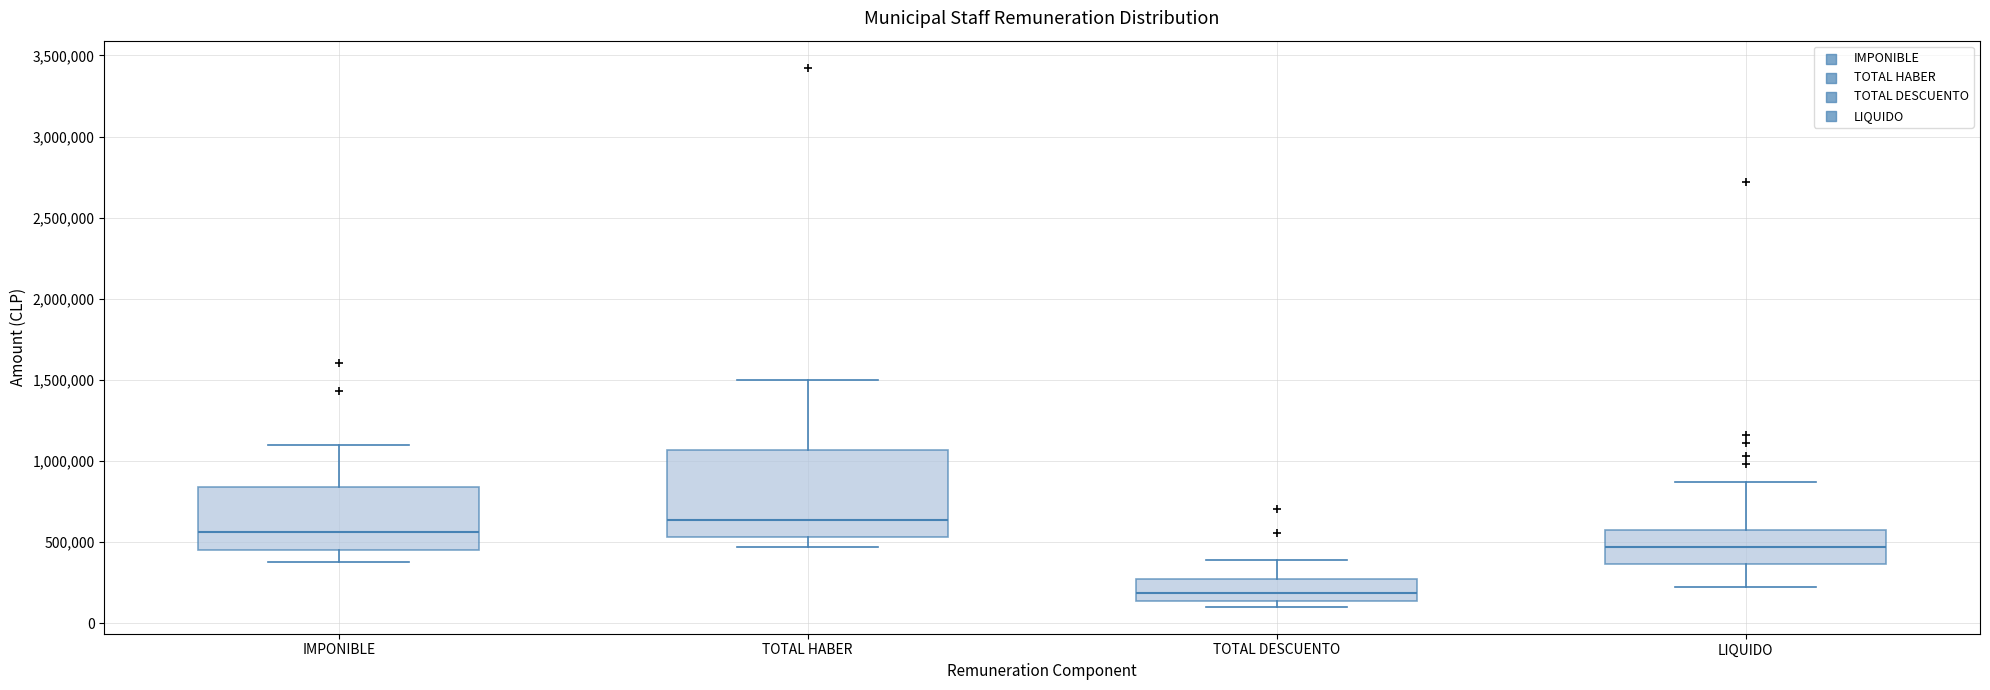

Which box is the tallest, from its lower edge to its upper edge?

TOTAL HABER